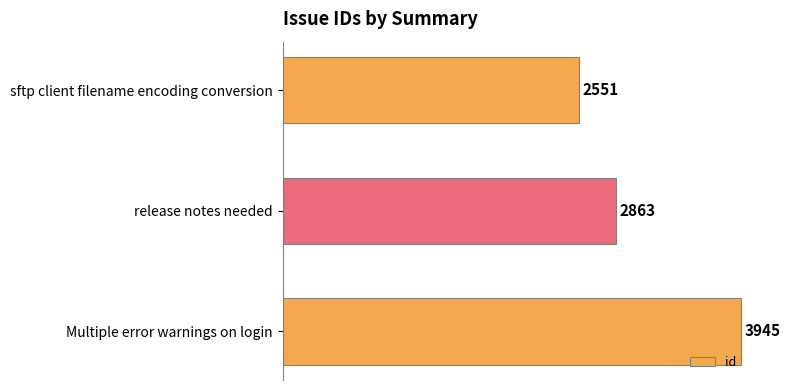

What is the difference between the second highest and minimum values?

312